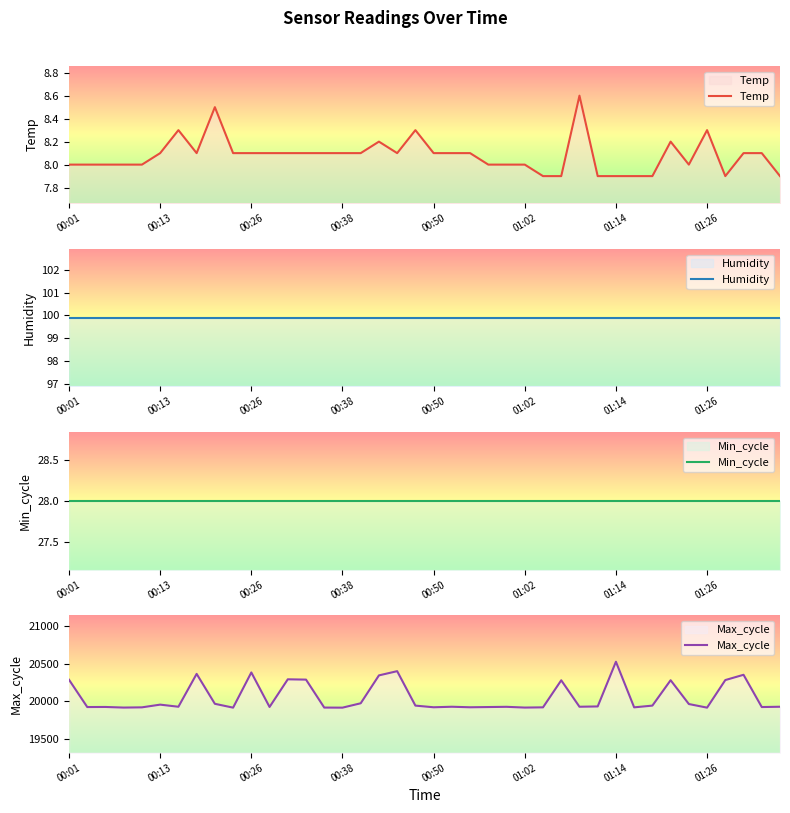

What are all the series names shown in the legend?

Temp, Humidity, Min_cycle, Max_cycle